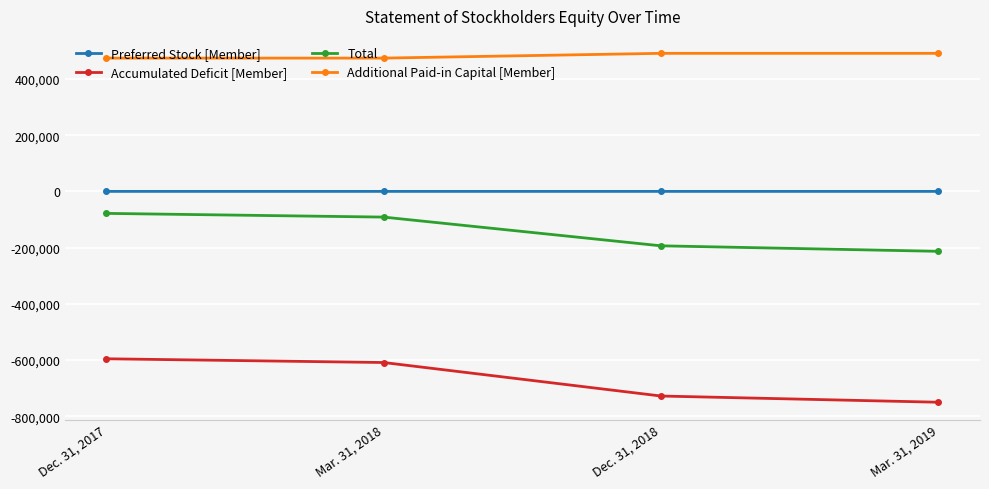

What are all the series names shown in the legend?

Preferred Stock [Member], Accumulated Deficit [Member], Total, Additional Paid-in Capital [Member]